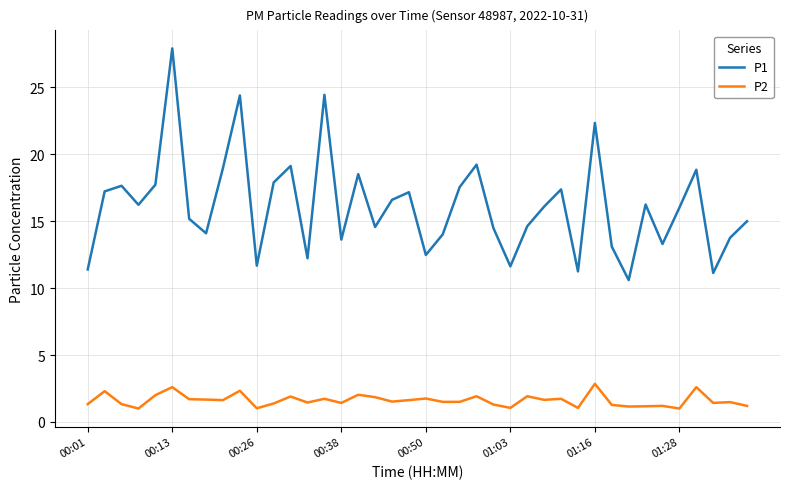

Which series has the largest range (max minus min)?

P1